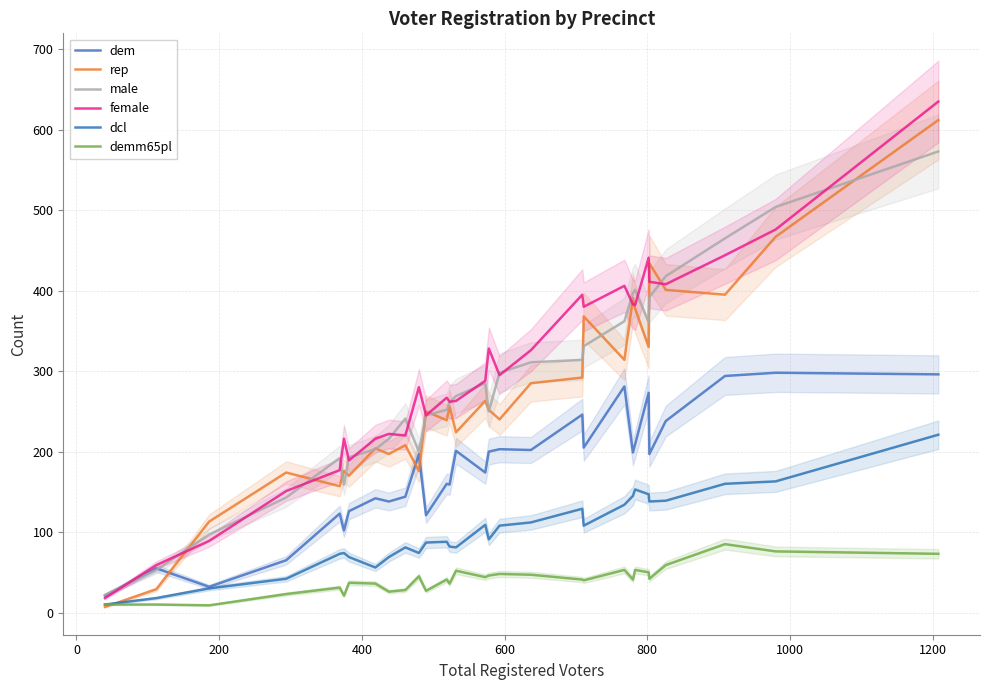

What is the maximum value for demm65pl?

85